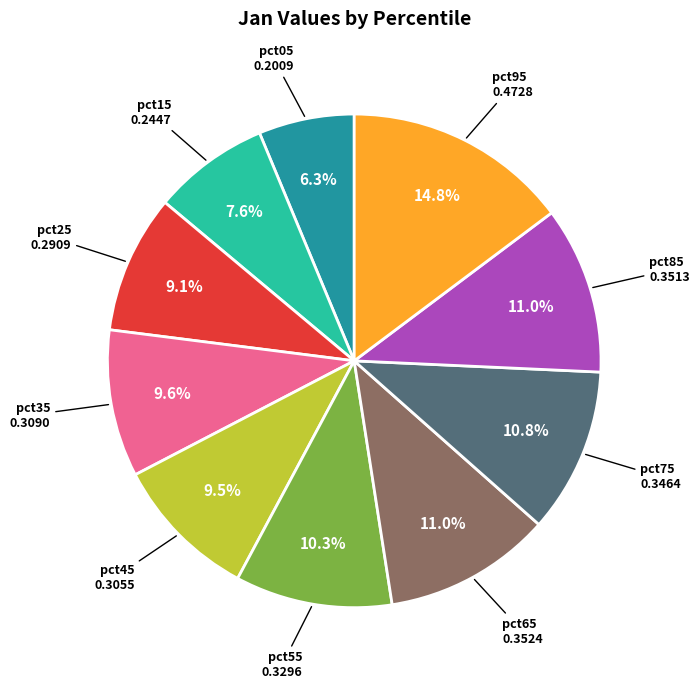

Is there a majority slice in this chart?

No